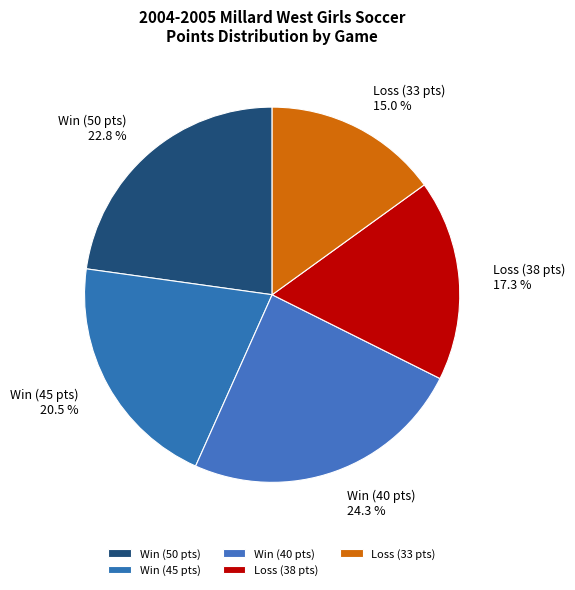

Rank the categories by value from highest to lowest.

Win (40 pts), Win (50 pts), Win (45 pts), Loss (38 pts), Loss (33 pts)